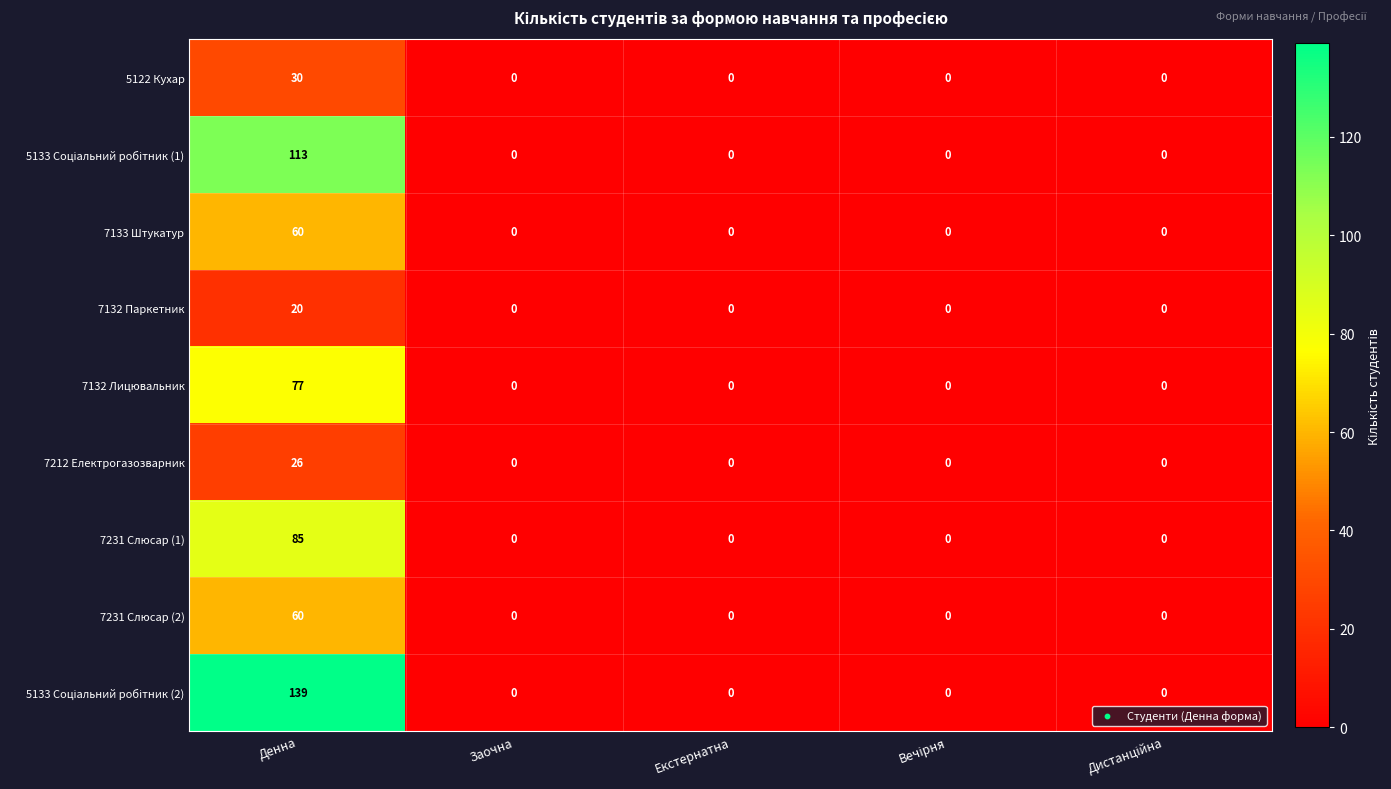

What is the maximum value shown in the chart?

139